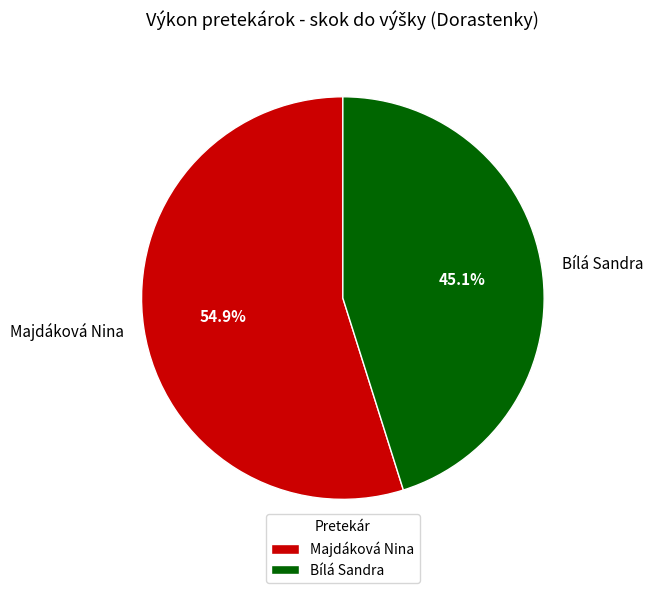

Which has a higher value, Bílá Sandra or Majdáková Nina?

Majdáková Nina